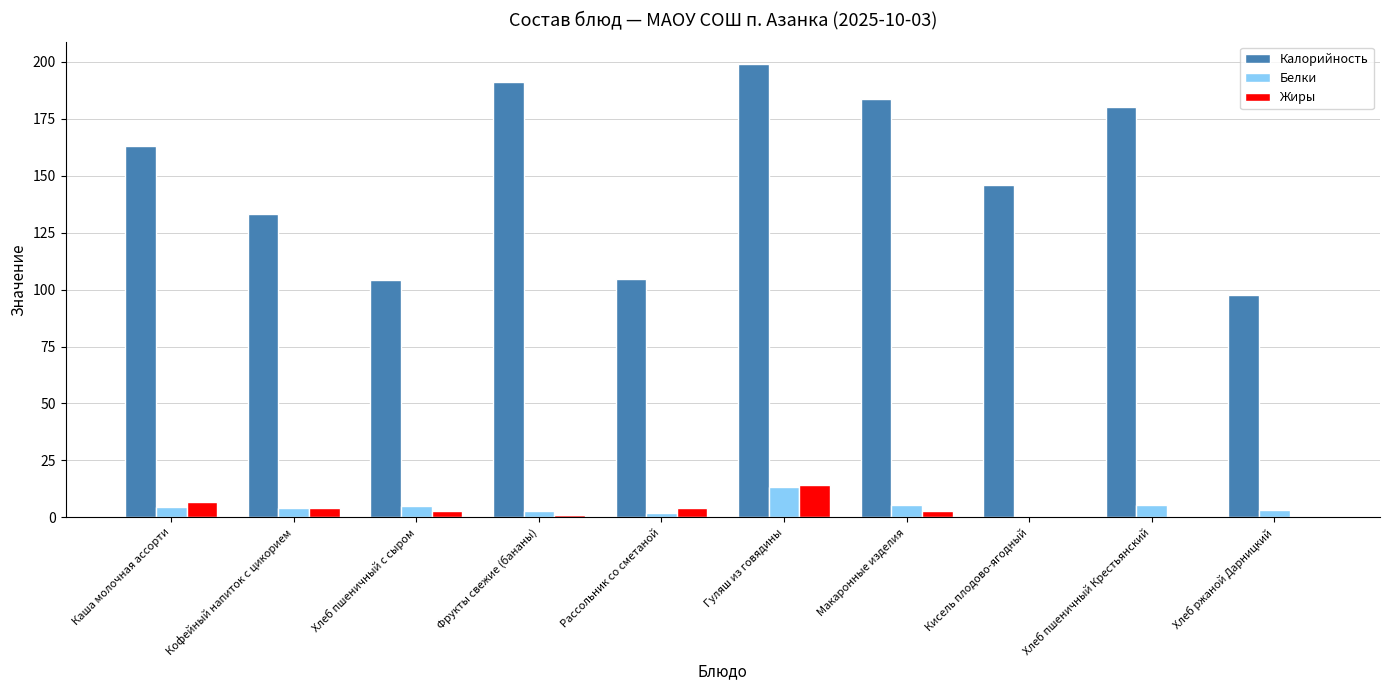

How many distinct data groups are displayed?

3